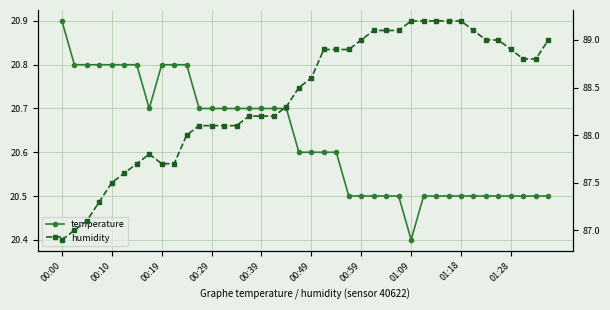

What is the maximum value shown in the chart?

89.2